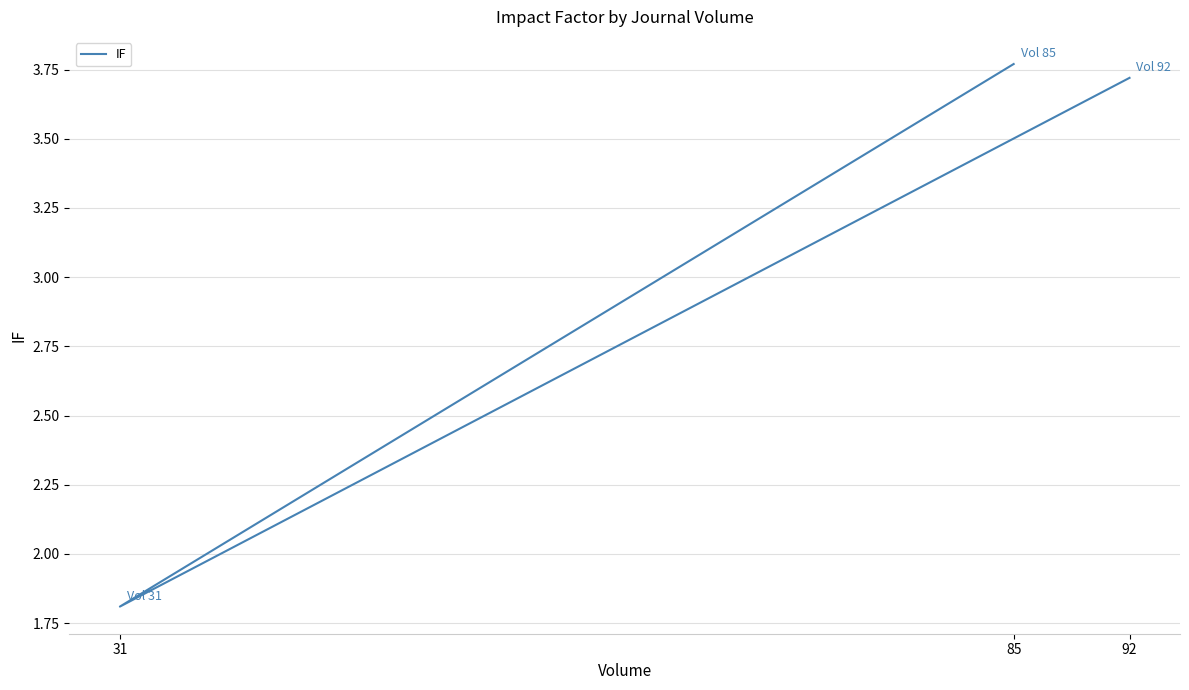

How many lines are shown in the chart?

1